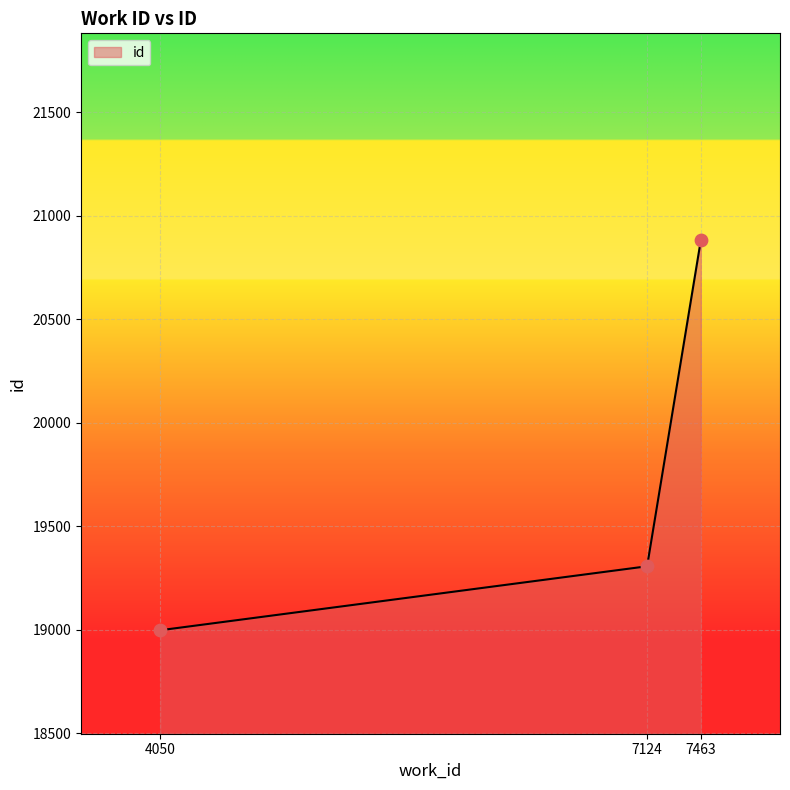

What is the ratio of the value at 7124 to the value at 4050?

1.0